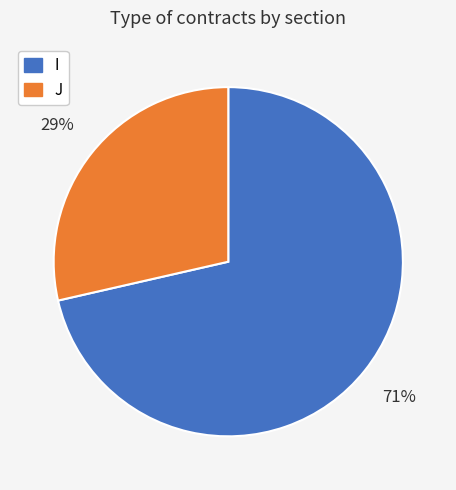

Do J and I together represent more than half of the pie?

Yes